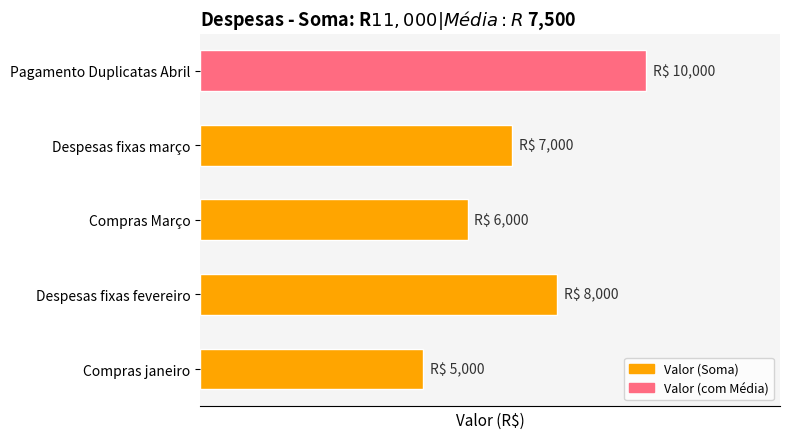

Are the bars horizontal?

Yes